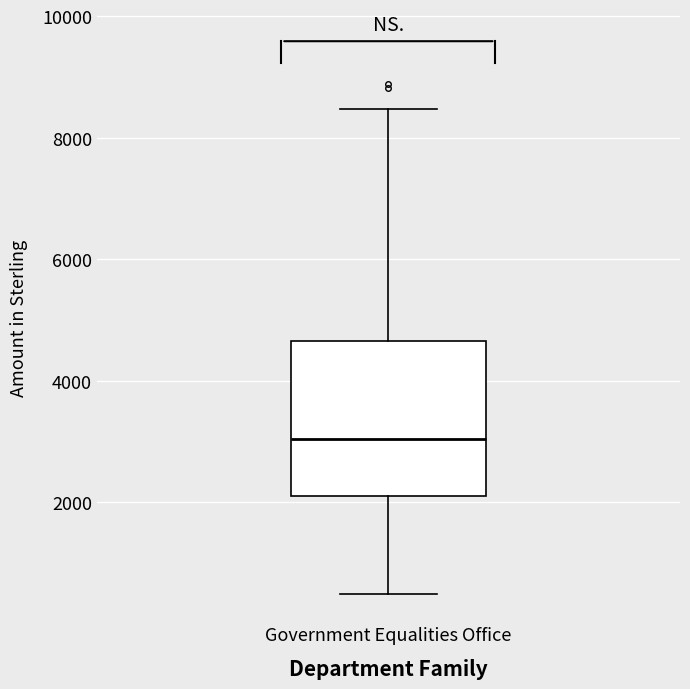

Where is the upper edge of the box for Government Equalities Office on the y-axis? The values are not printed on the chart, so give them approximately, as read against the axis.

4600